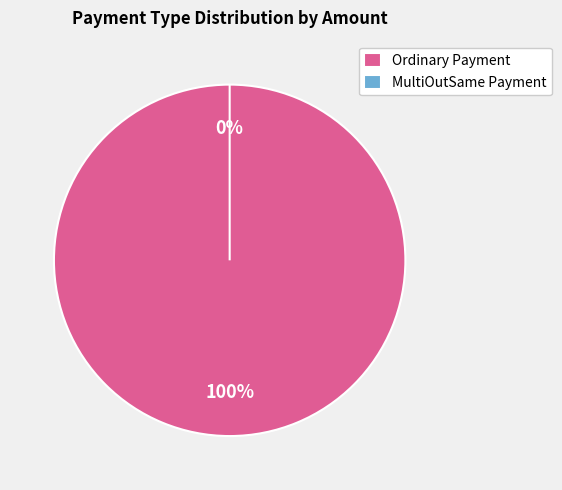

Which category has the smallest portion of the pie?

671802